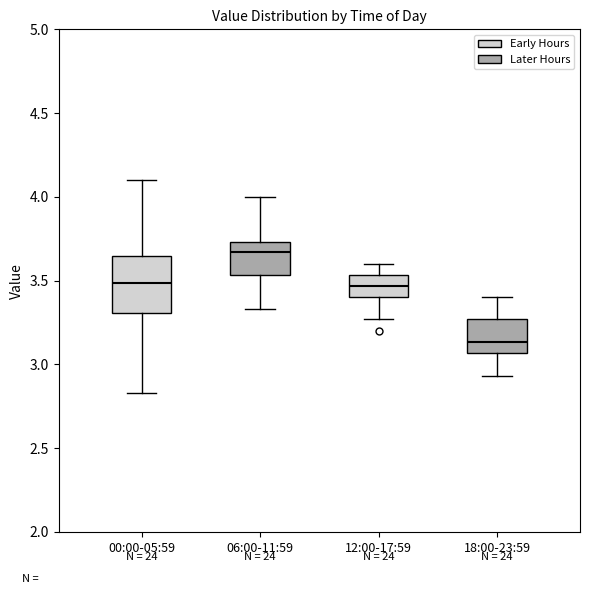

Reading left to right, transcribe this box plot: for each box, give where its median line is, the range the box spans, and where its two whiskers end, as read against the y-axis. The values are not printed on the chart, so give them approximately, as read against the axis.

00:00-05:59: median 3.50, box 3.30 to 3.65, whiskers 2.85 to 4.10
06:00-11:59: median 3.65, box 3.55 to 3.75, whiskers 3.35 to 4.00
12:00-17:59: median 3.45, box 3.40 to 3.55, whiskers 3.25 to 3.60
18:00-23:59: median 3.15, box 3.05 to 3.25, whiskers 2.95 to 3.40